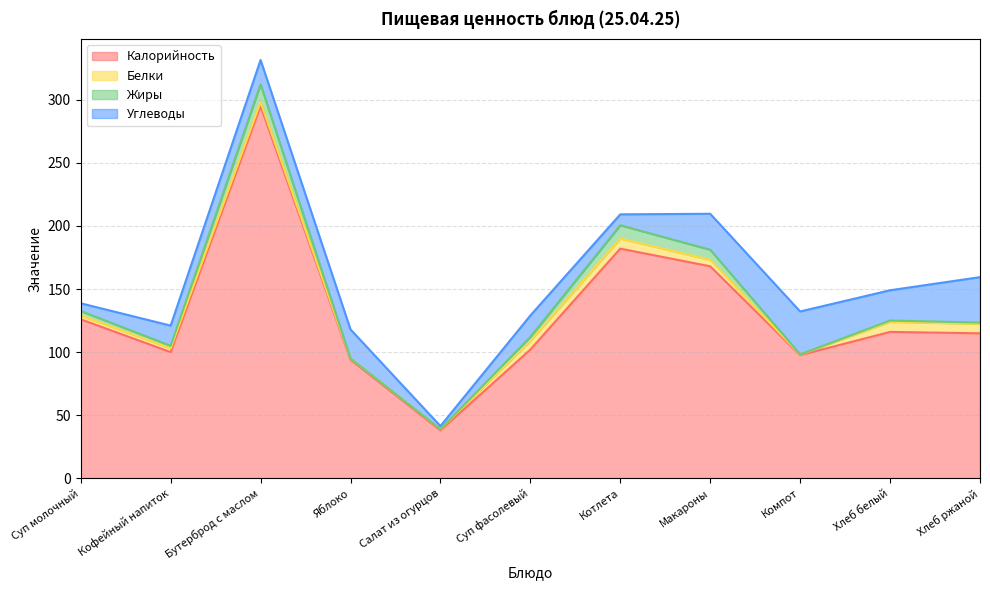

Reading left to right, transcribe all the data shown in this chart.

Калорийность: Суп молочный=126.0	Кофейный напиток=100.0	Бутерброд с маслом=295.0	Яблоко=94.0	Салат из огурцов=38.0	Суп фасолевый=102.0	Котлета=182.0	Макароны=168.0	Компот=97.6	Хлеб белый=116.0	Хлеб ржаной=114.9
Белки: Суп молочный=3.0	Кофейный напиток=3.0	Бутерброд с маслом=3.2	Яблоко=1.0	Салат из огурцов=1.0	Суп фасолевый=7.0	Котлета=8.0	Макароны=5.1	Компот=0.5	Хлеб белый=8.0	Хлеб ржаной=7.5
Жиры: Суп молочный=3.6	Кофейный напиток=2.0	Бутерброд с маслом=14.0	Яблоко=0.0	Салат из огурцов=0.0	Суп фасолевый=3.0	Котлета=10.5	Макароны=8.0	Компот=0.2	Хлеб белый=1.0	Хлеб ржаной=1.0
Углеводы: Суп молочный=6.1	Кофейный напиток=16.0	Бутерброд с маслом=19.3	Яблоко=23.0	Салат из огурцов=2.4	Суп фасолевый=17.0	Котлета=8.7	Макароны=28.5	Компот=34.0	Хлеб белый=24.0	Хлеб ржаной=36.0